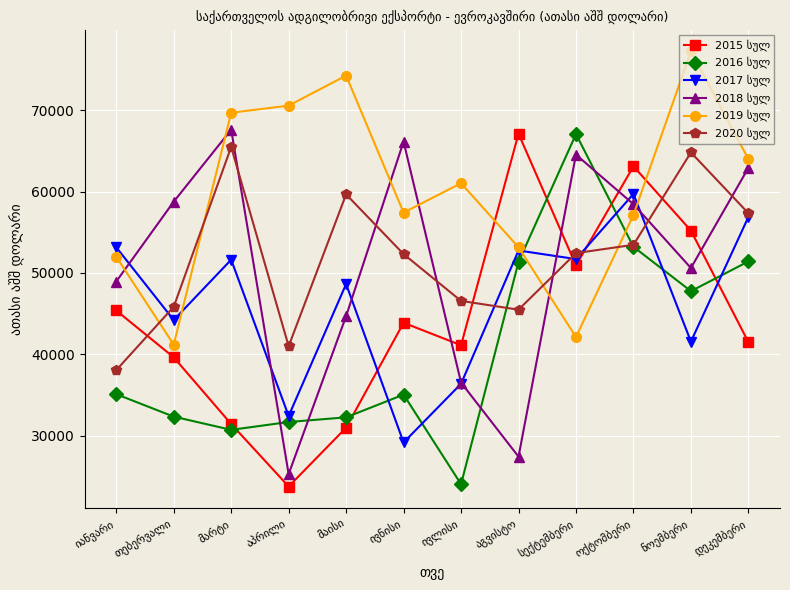

What is the minimum value shown in the chart?

23736.0